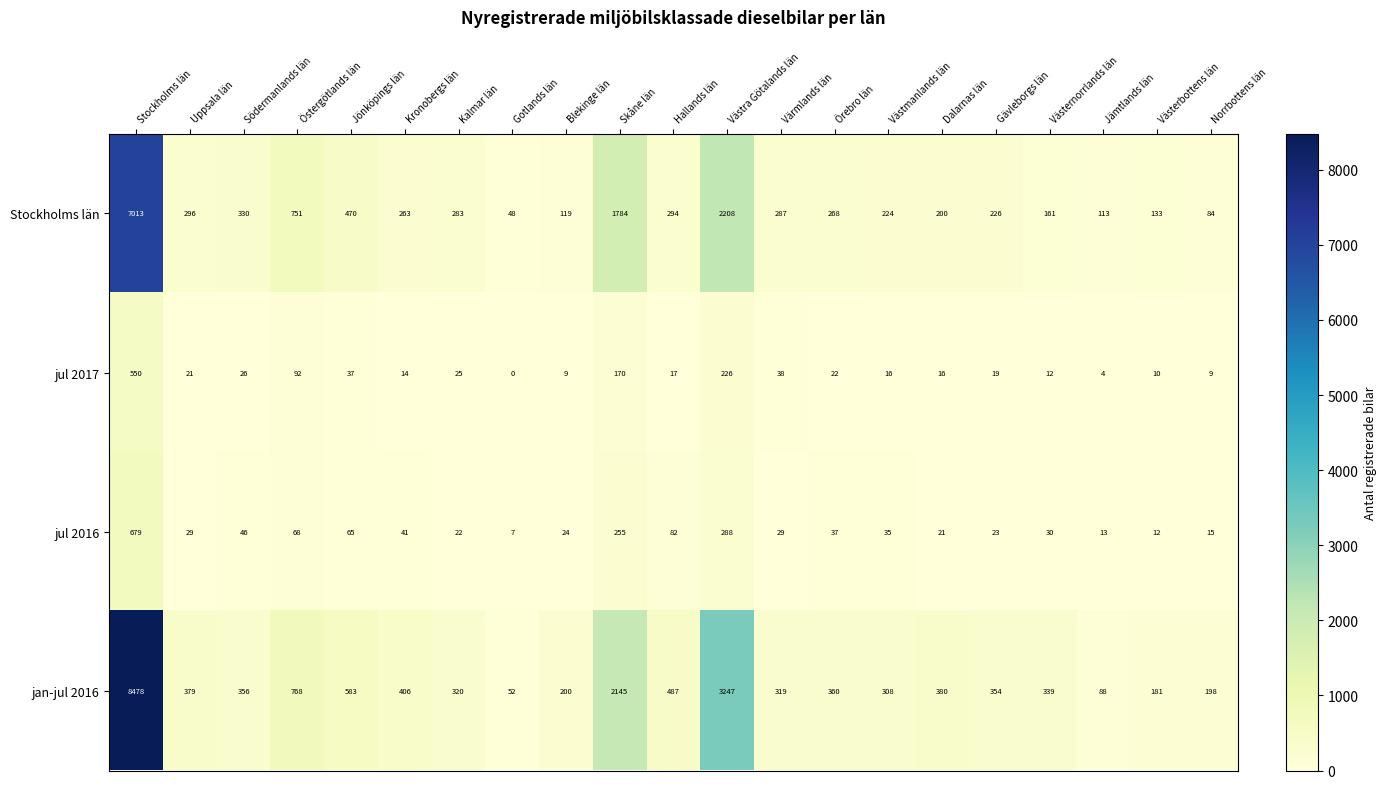

Is it true that jul 2017 equals 44 at Kalmar län?

False